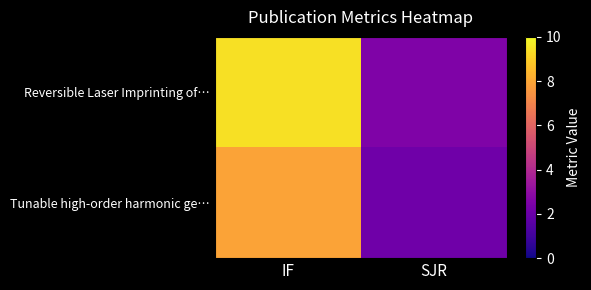

What is the maximum value shown in the chart?

9.4